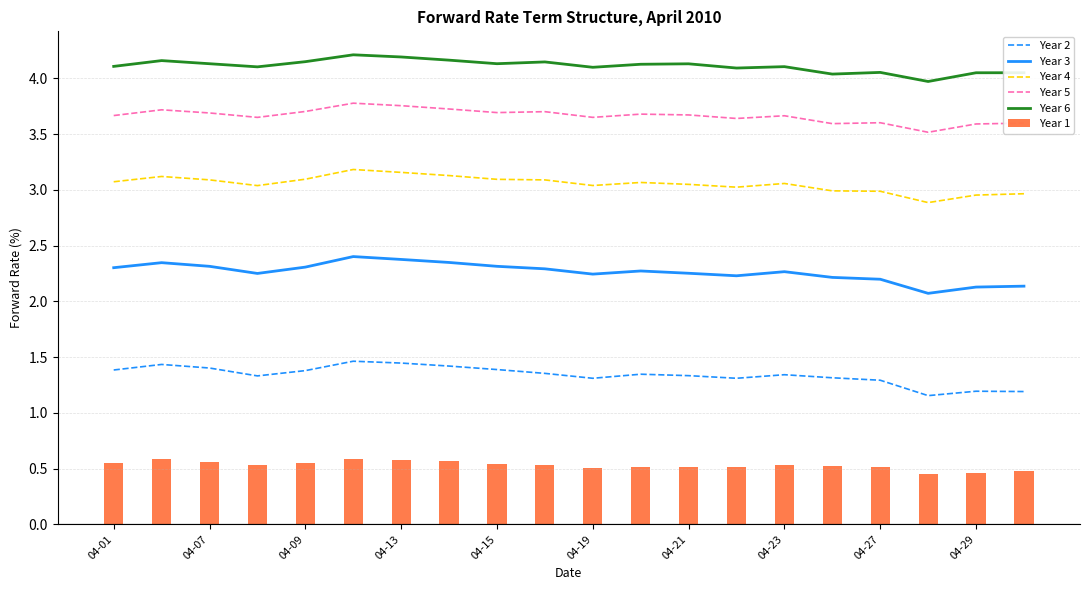

Count the Year 6 values in the range 4 to 5.

19